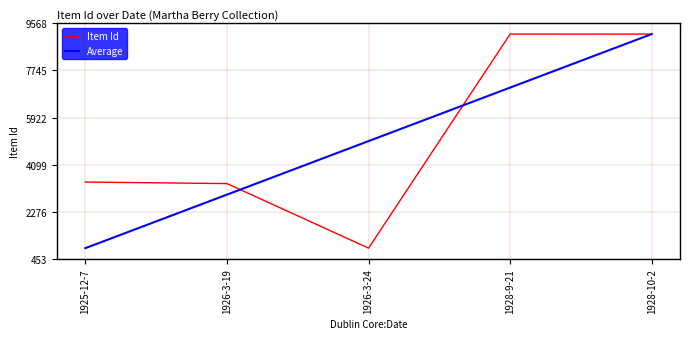

What are all the series names shown in the legend?

Item Id, Average